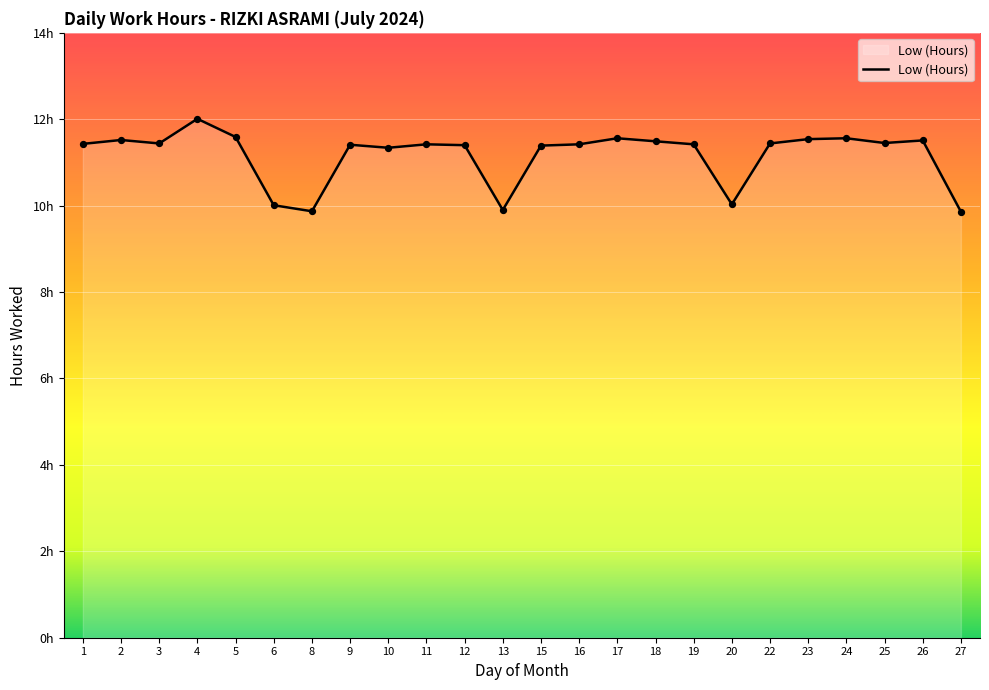

Approximately how many times larger is the value at 6 compared to 17?

0.9